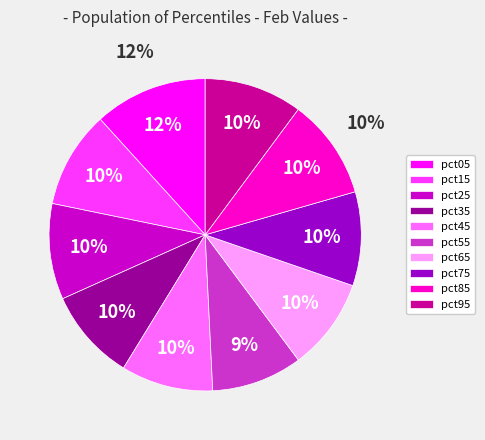

How many segments does this pie chart have?

10